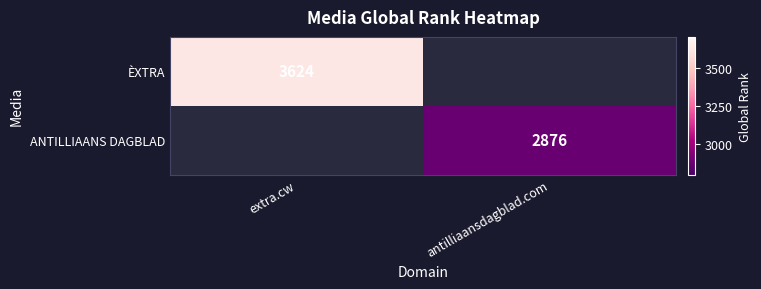

The ANTILLIAANS DAGBLAD series shows 4987 at antilliaansdagblad.com. True or false?

False